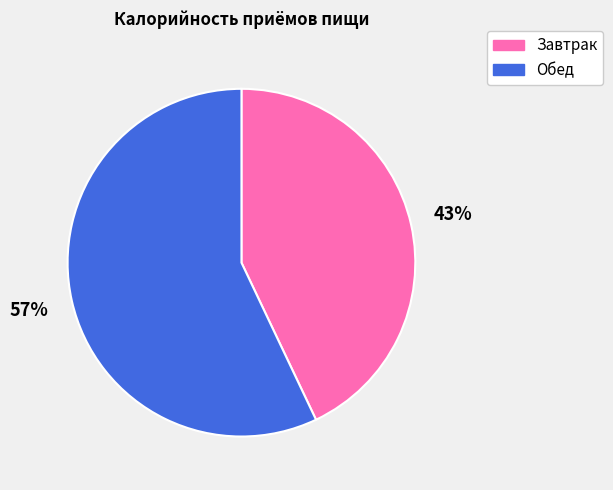

To the nearest percent, what is the average slice percentage?

50%